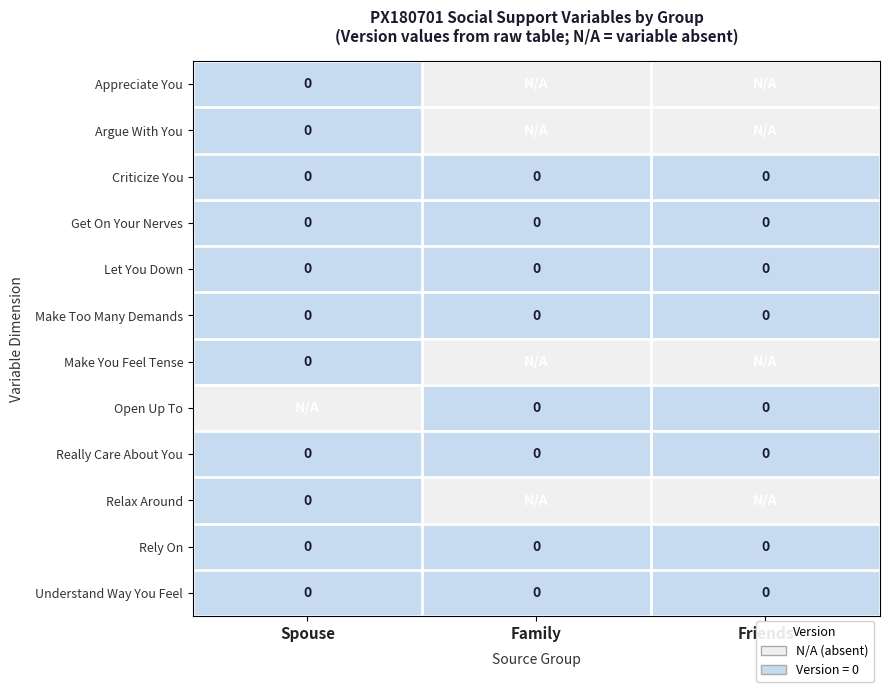

The value of Let You Down at Friends is 0. True or false?

True